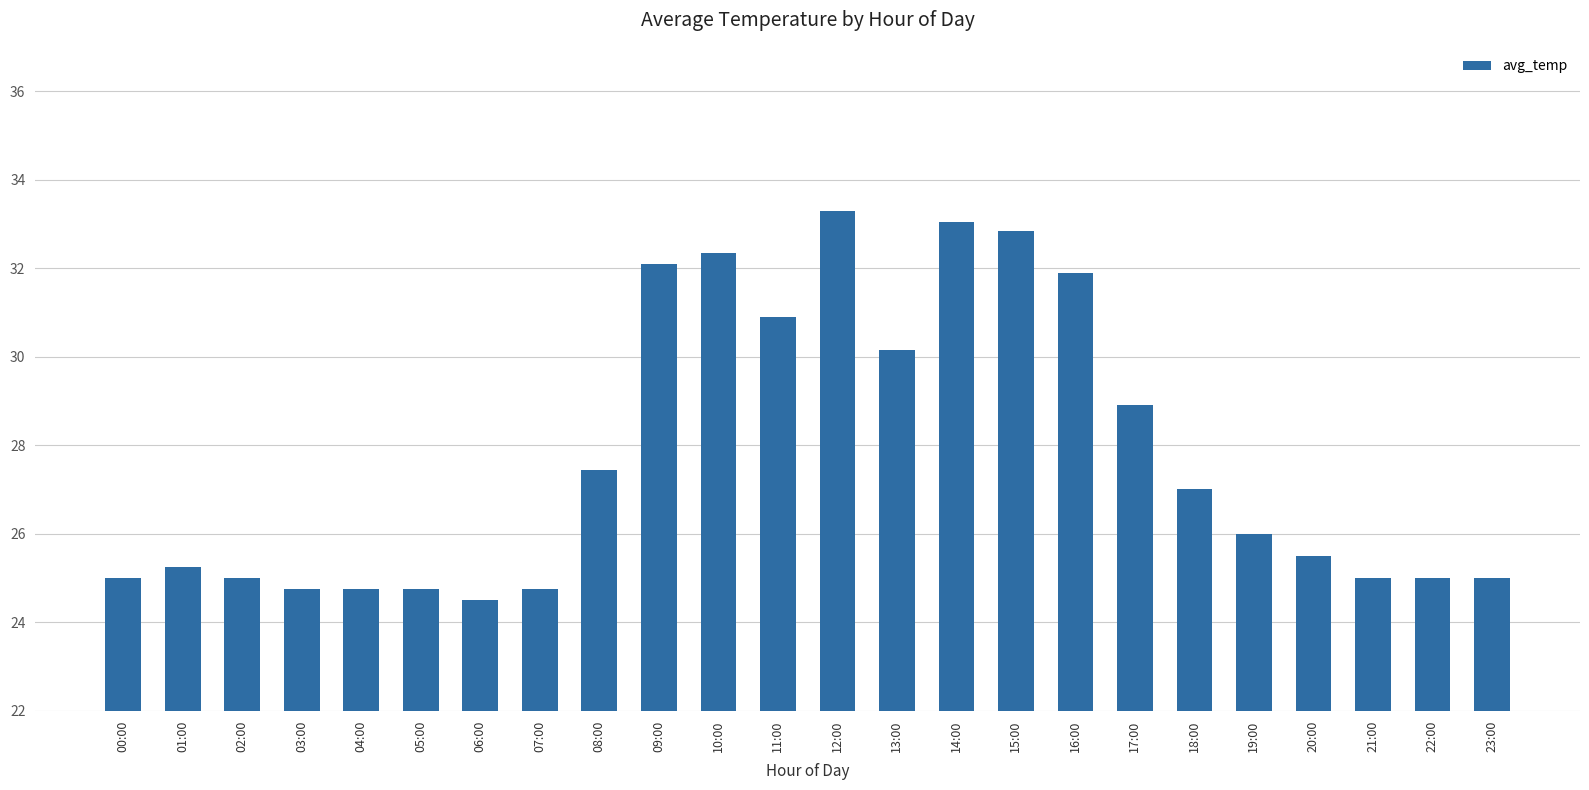

What is the approximate value at 10:00?

32.4